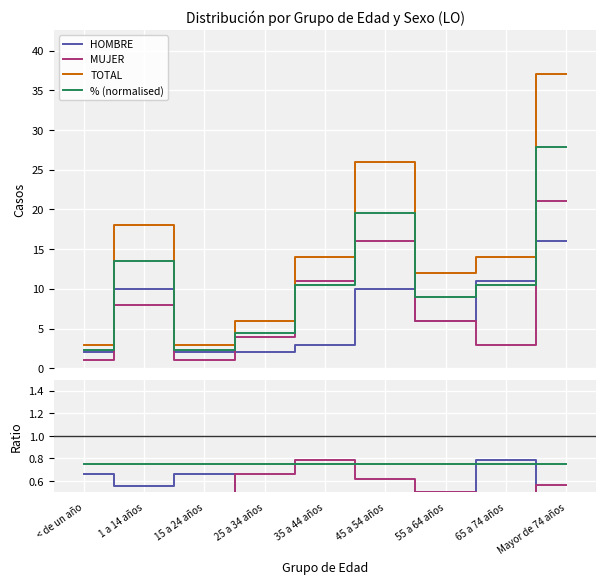

Reading left to right, transcribe all the data shown in this chart.

HOMBRE: < de un año=0.7	1 a 14 años=0.6	15 a 24 años=0.7	25 a 34 años=0.3	35 a 44 años=0.2	45 a 54 años=0.4	55 a 64 años=0.5	65 a 74 años=0.8	Mayor de 74 años=0.4
MUJER: < de un año=0.3	1 a 14 años=0.4	15 a 24 años=0.3	25 a 34 años=0.7	35 a 44 años=0.8	45 a 54 años=0.6	55 a 64 años=0.5	65 a 74 años=0.2	Mayor de 74 años=0.6
TOTAL: < de un año=3.0	1 a 14 años=18.0	15 a 24 años=3.0	25 a 34 años=6.0	35 a 44 años=14.0	45 a 54 años=26.0	55 a 64 años=12.0	65 a 74 años=14.0	Mayor de 74 años=37.0
% (normalised): < de un año=0.8	1 a 14 años=0.8	15 a 24 años=0.8	25 a 34 años=0.8	35 a 44 años=0.8	45 a 54 años=0.8	55 a 64 años=0.8	65 a 74 años=0.8	Mayor de 74 años=0.8